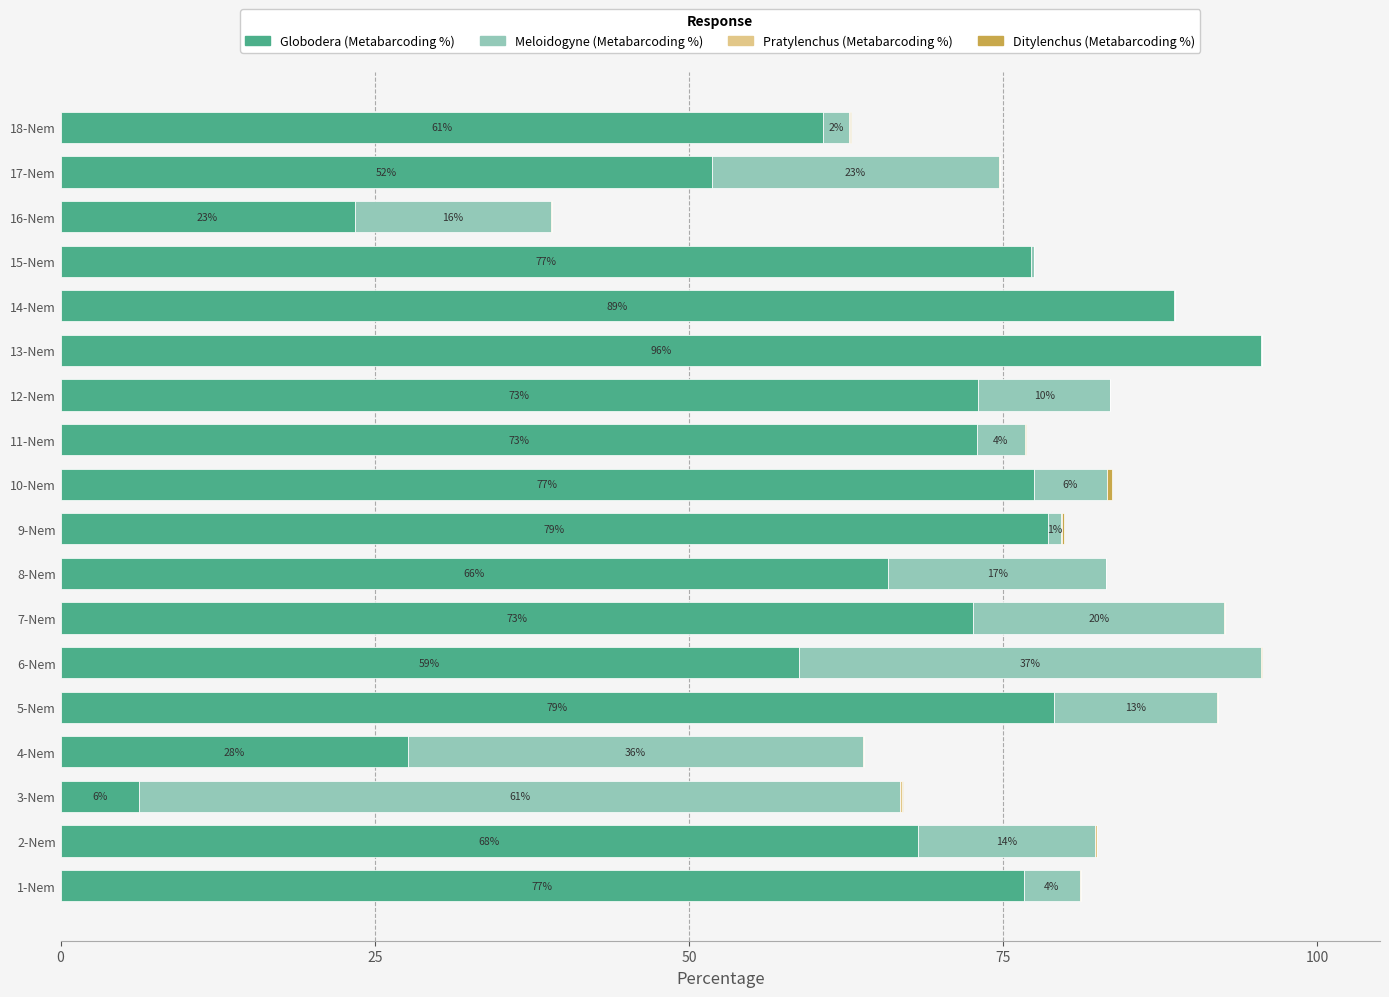

The value of Globodera (Metabarcoding %) at 18-Nem is 60.7. True or false?

True